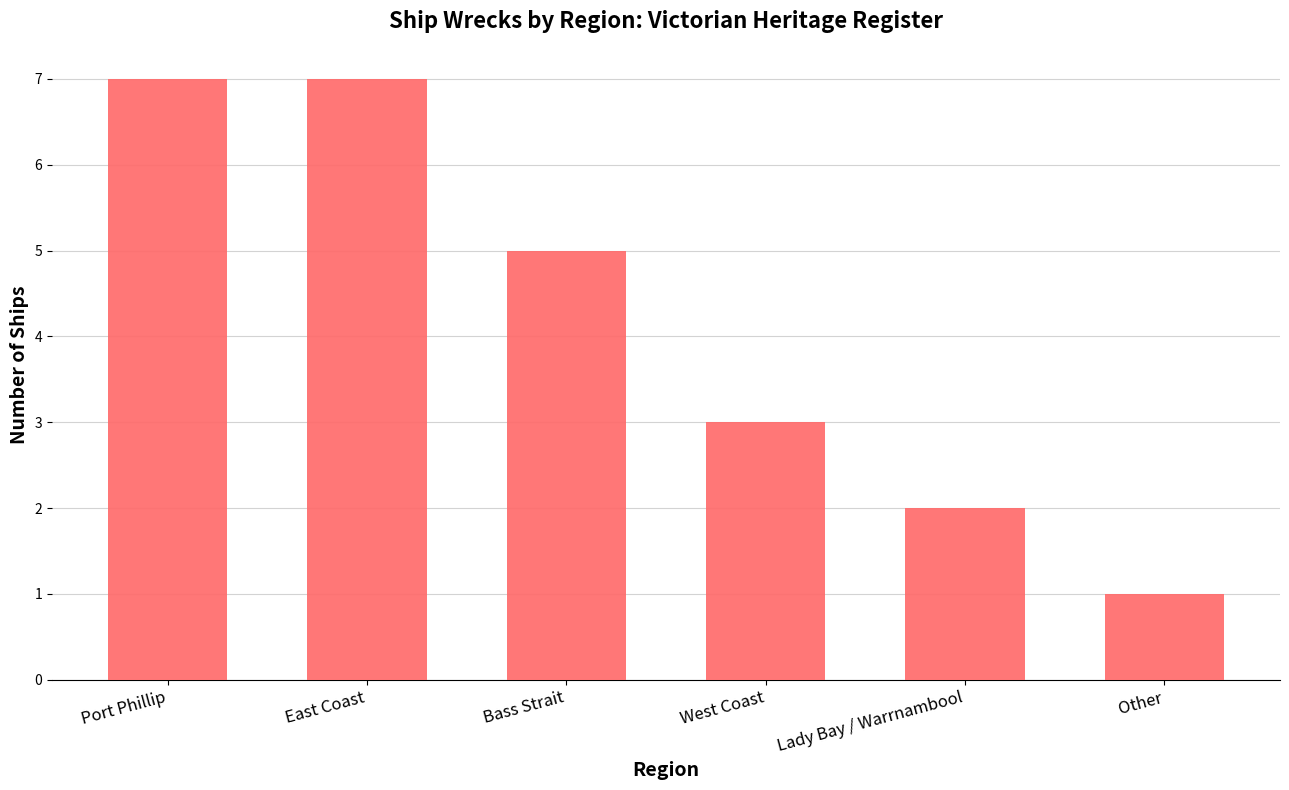

What is the greatest value displayed?

7